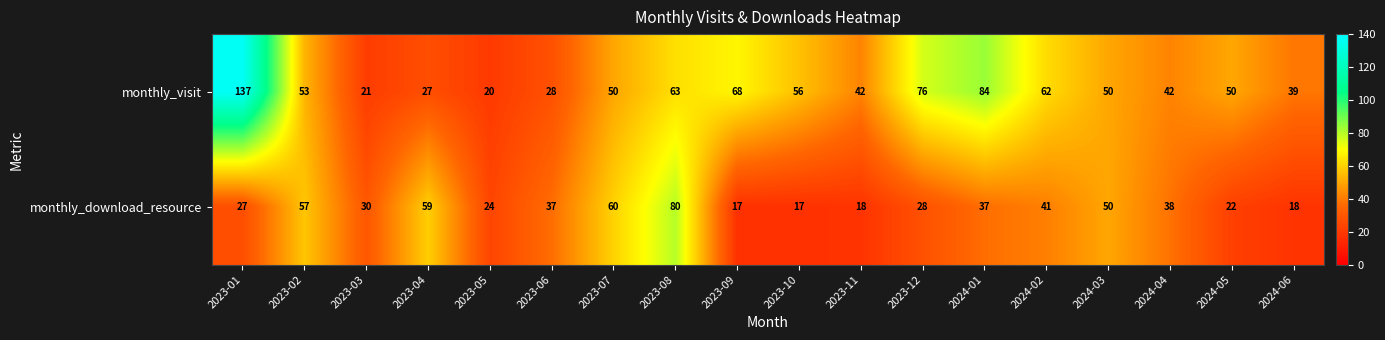

Count the number of data series in this chart.

2